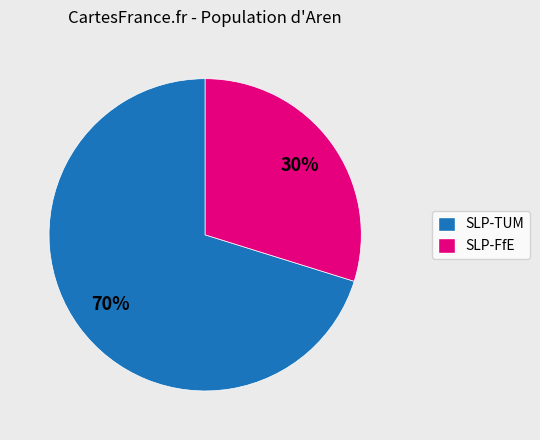

To the nearest percent, what portion does SLP-FfE represent?

30%